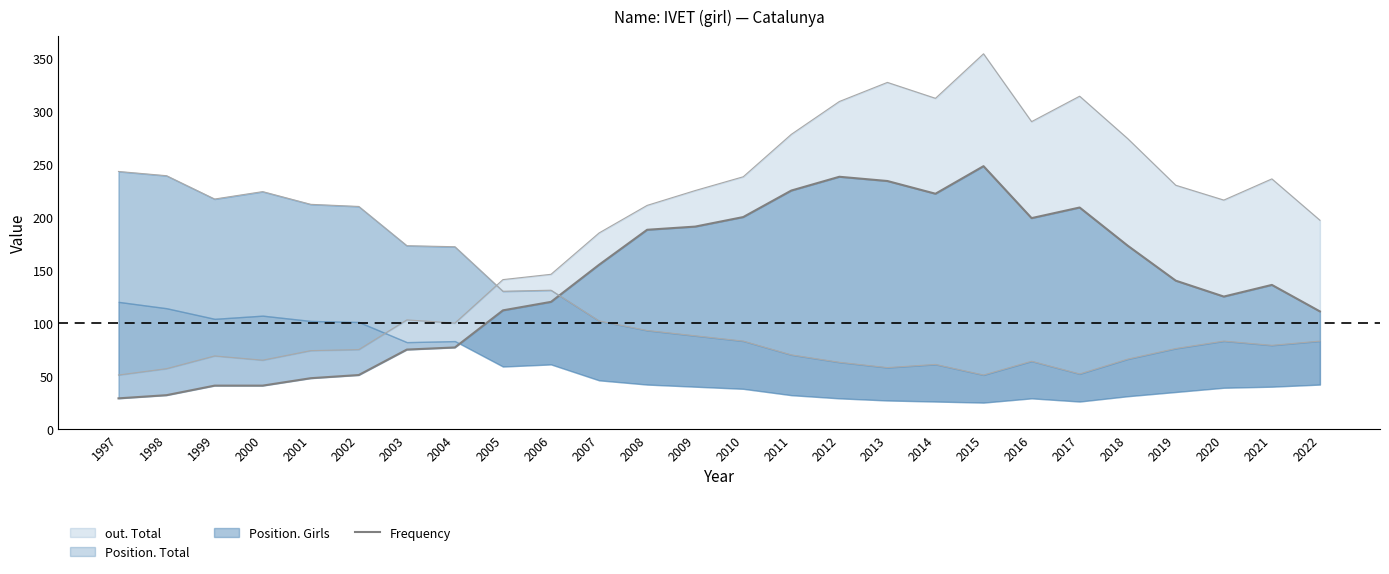

Between 2018 and 2016, which is larger?

2016